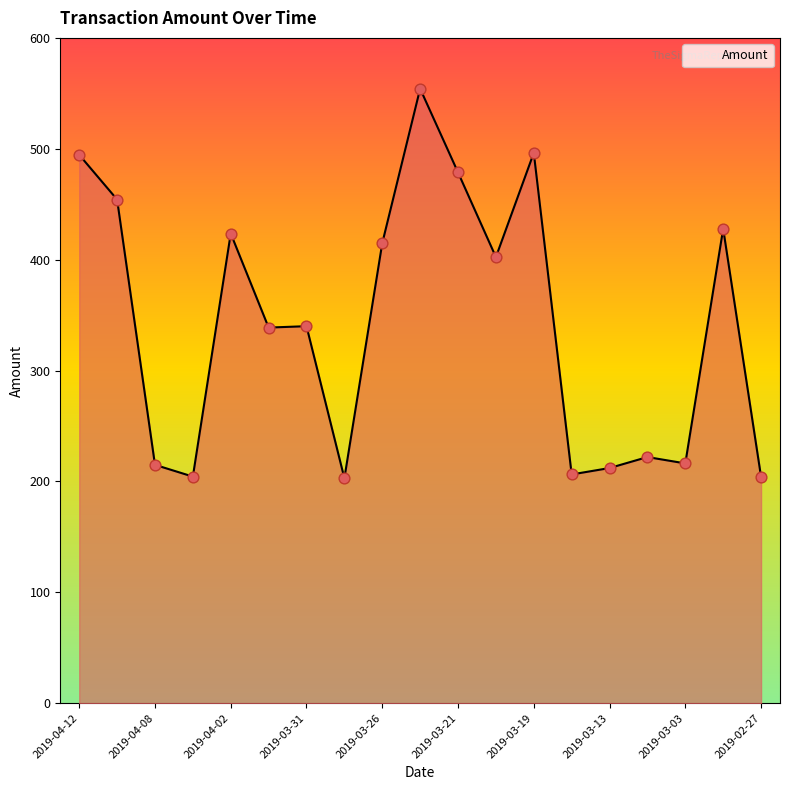

What is the greatest value displayed?

554.1